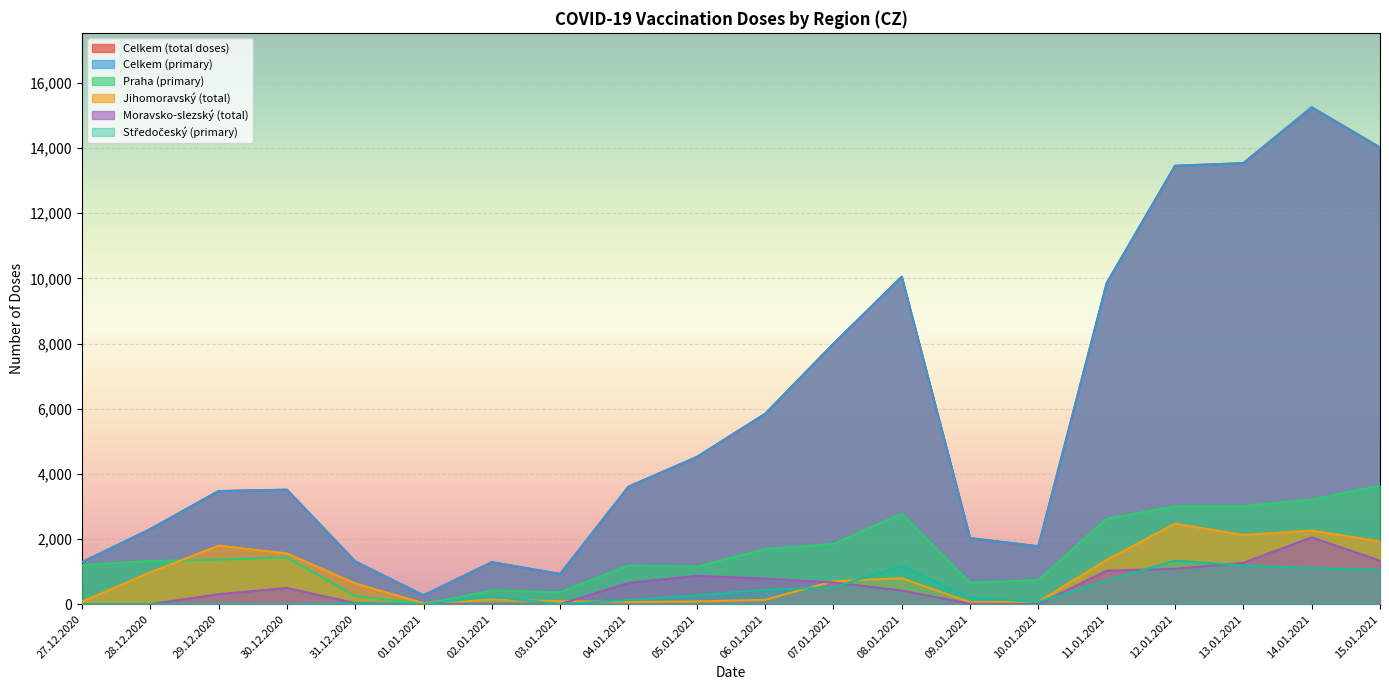

What is the label of the 13th point from the right?

03.01.2021